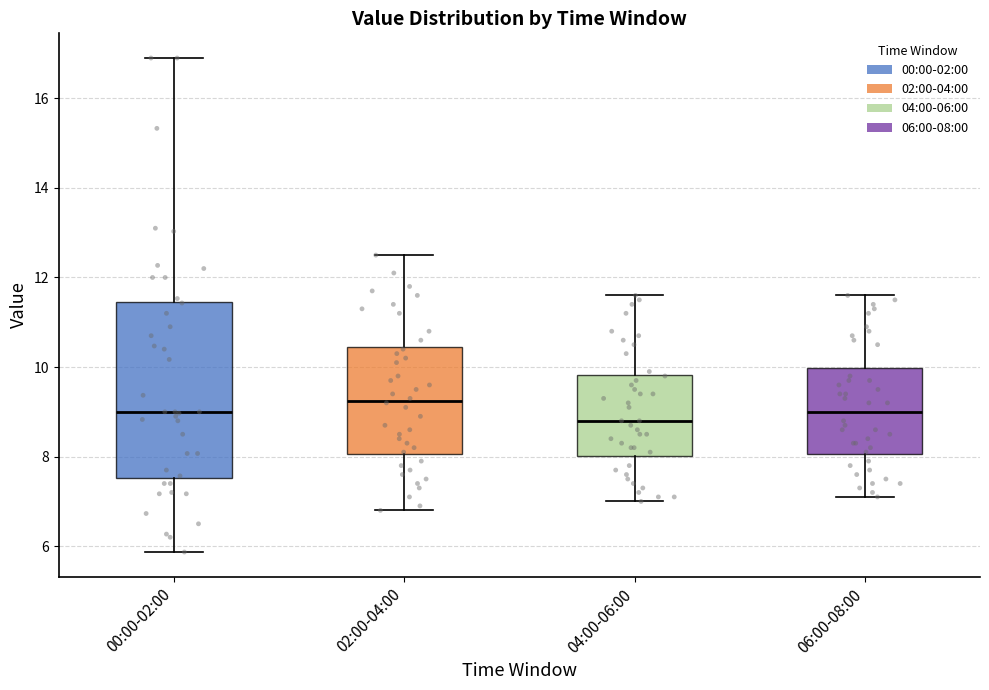

Reading left to right, transcribe this box plot: for each box, give where its median line is, the range the box spans, and where its two whiskers end, as read against the y-axis. The values are not printed on the chart, so give them approximately, as read against the axis.

00:00-02:00: median 9.0, box 7.6 to 11.4, whiskers 5.8 to 17.0
02:00-04:00: median 9.2, box 8.0 to 10.4, whiskers 6.8 to 12.6
04:00-06:00: median 8.8, box 8.0 to 9.8, whiskers 7.0 to 11.6
06:00-08:00: median 9.0, box 8.0 to 10.0, whiskers 7.2 to 11.6